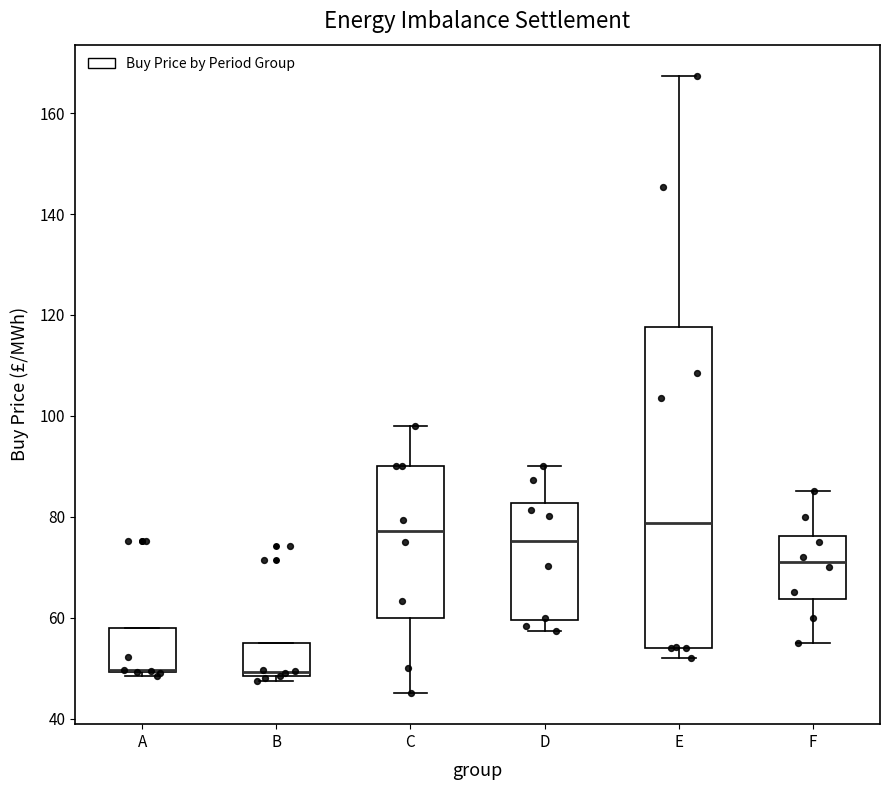

Where does the upper whisker of the box for C end on the y-axis? The values are not printed on the chart, so give them approximately, as read against the axis.

98